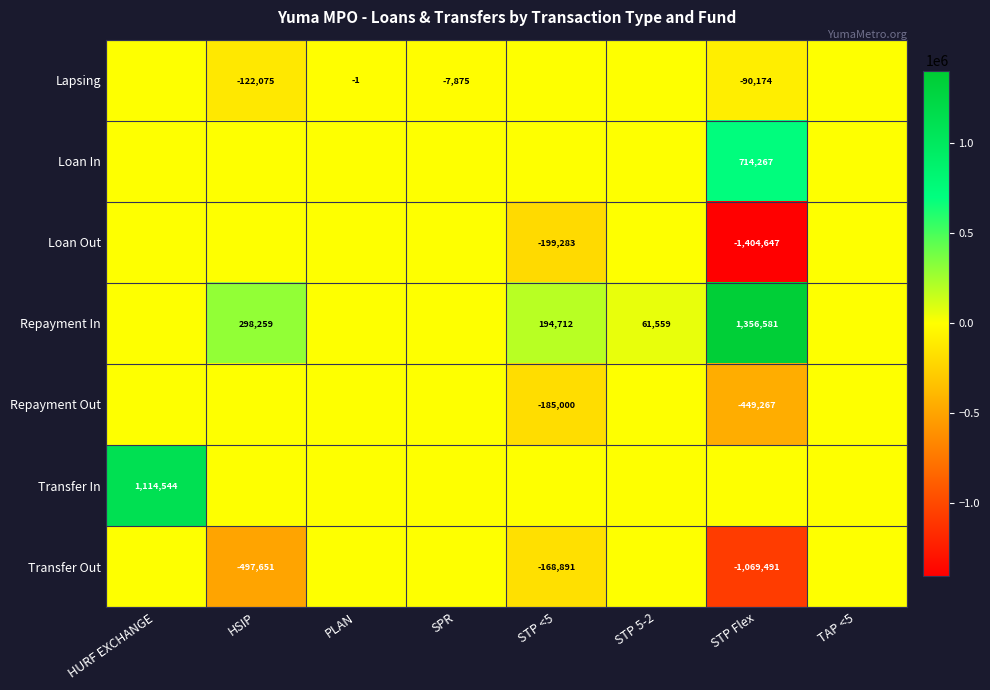

True or false: Repayment Out has a value of -592779 at STP Flex.

False